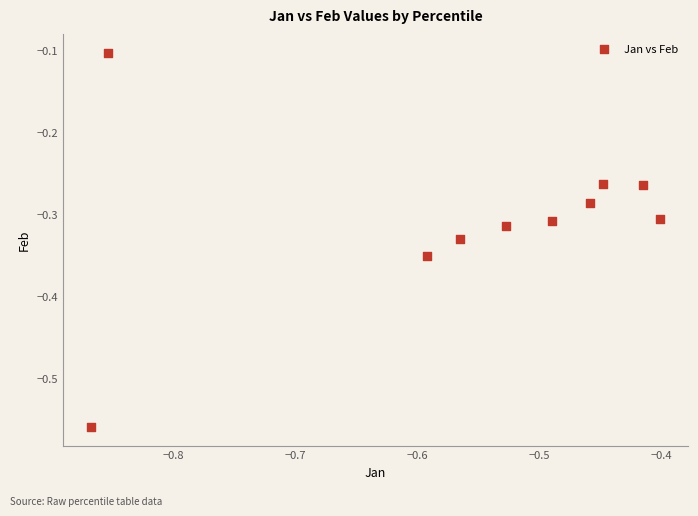

What is the range of Y values (max minus min)?

0.5